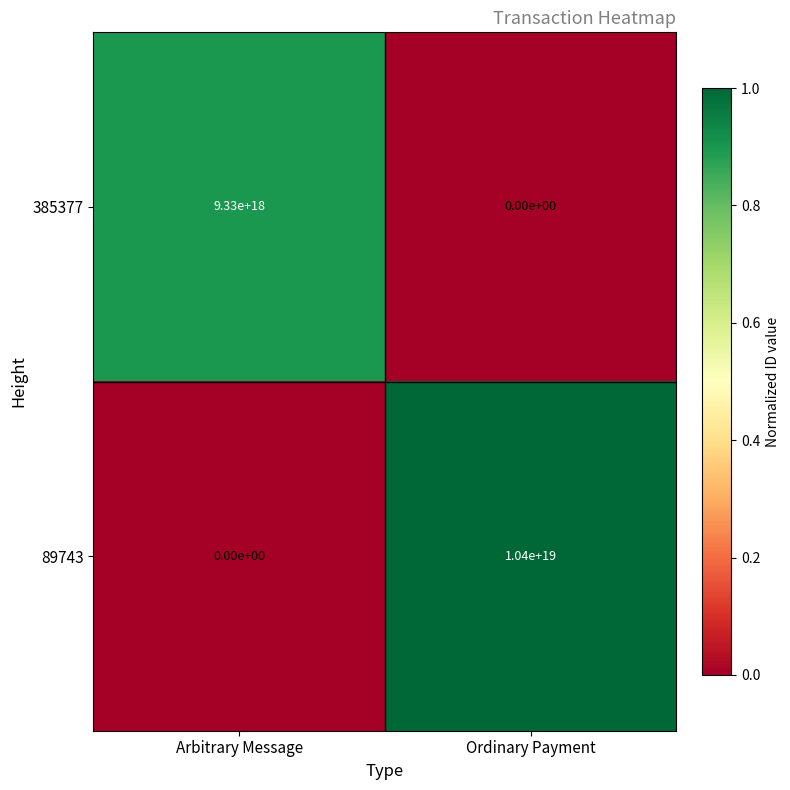

Which series has the largest total across all categories?

89743